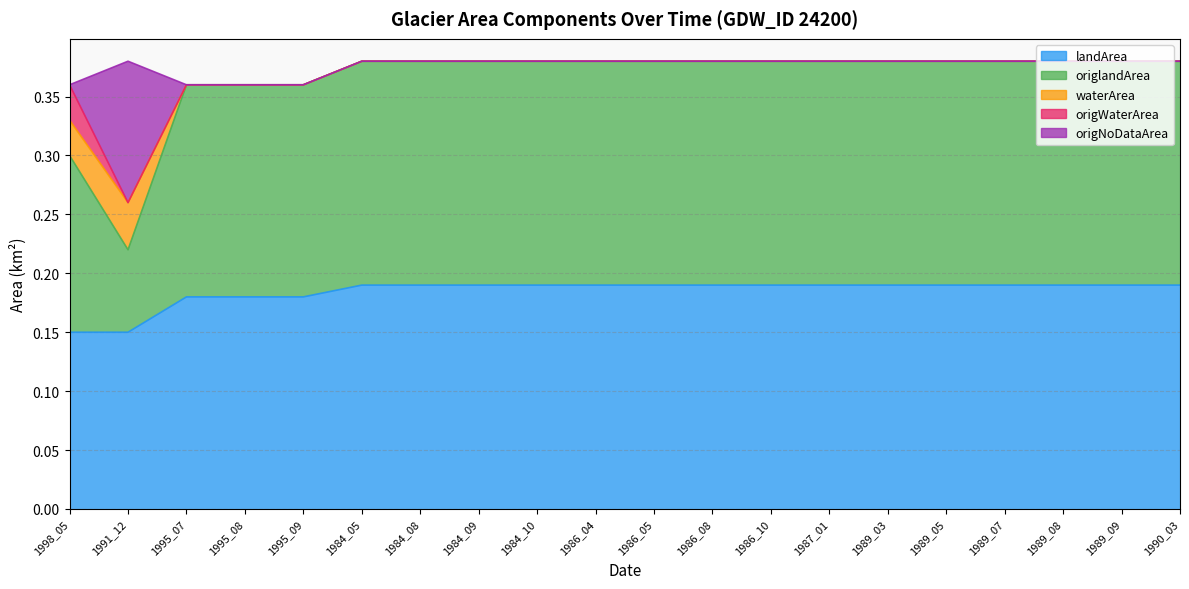

True or false: origWaterArea has a value of 0.0 at 1990_03.

True